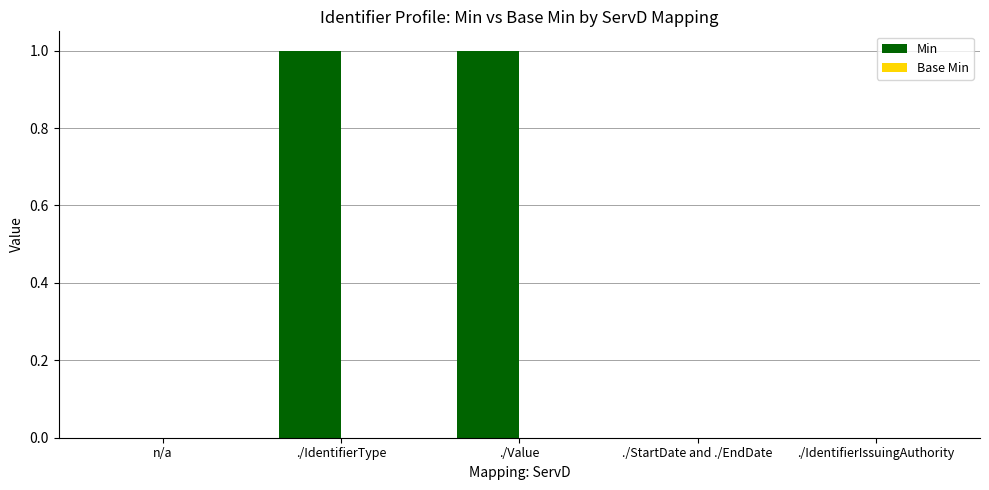

The chart shows a value of -1 at ./IdentifierIssuingAuthority. True or false?

False